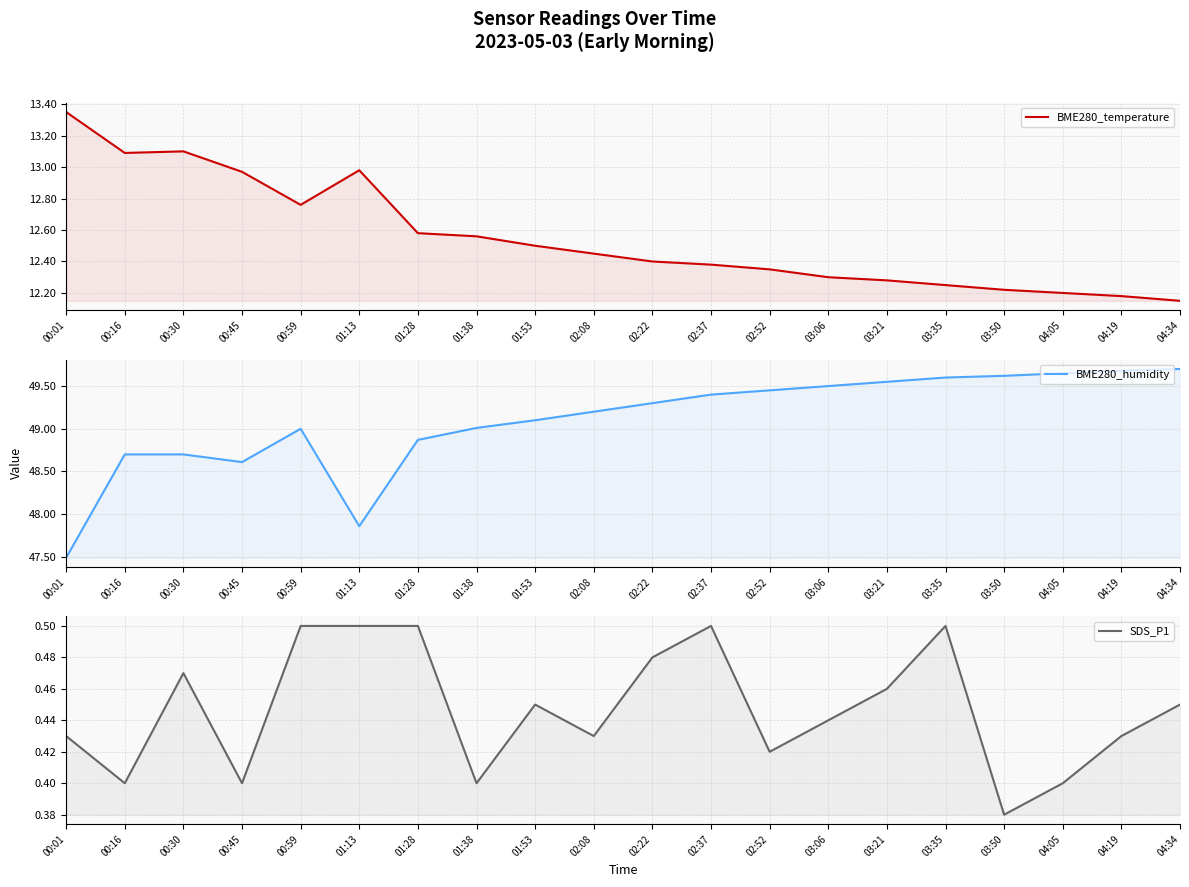

The value of SDS_P1 at 04:05 is 0.4. True or false?

True